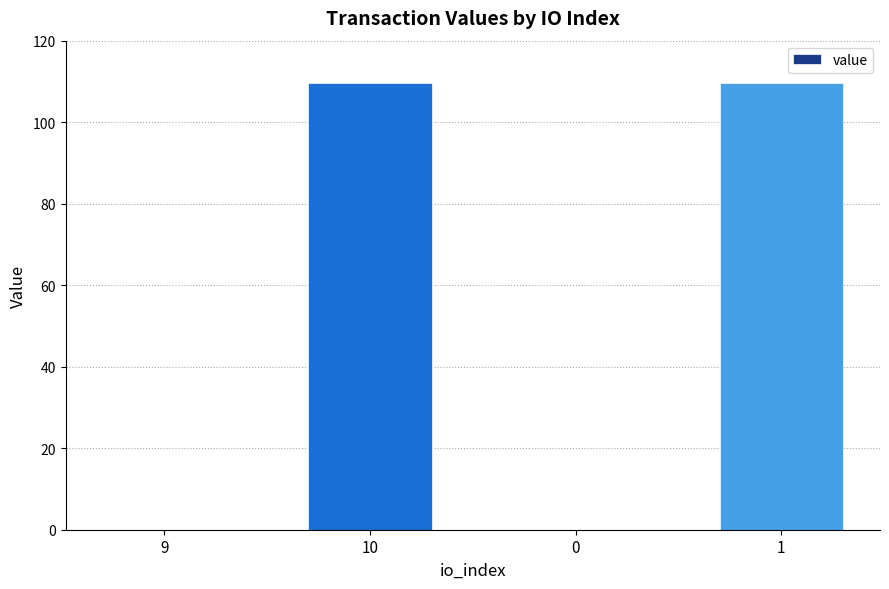

What is the sum of all values?

219.2